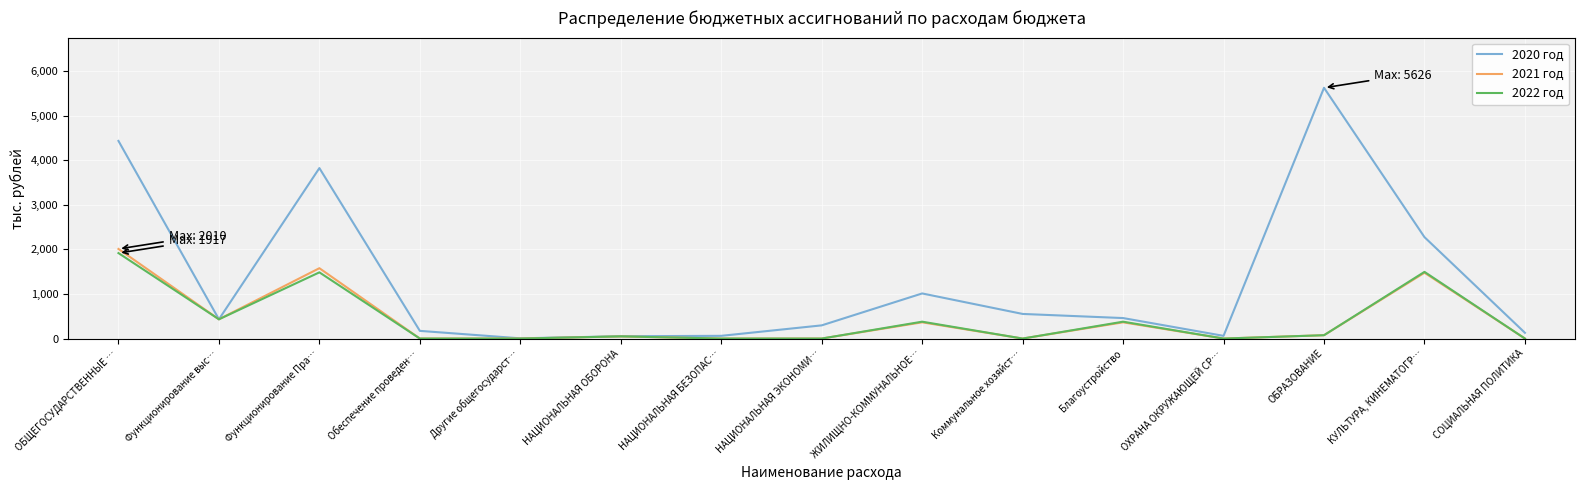

Which series has the widest spread of values?

2020 год